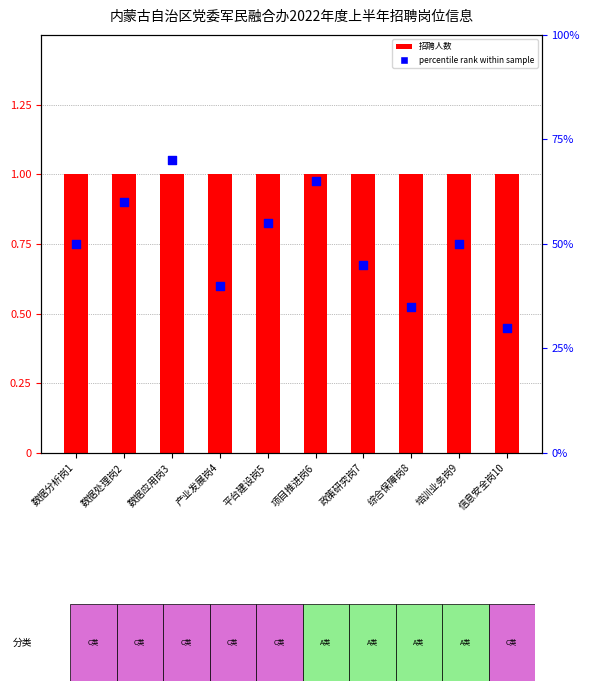

What are all the series names shown in the legend?

招聘人数, percentile rank